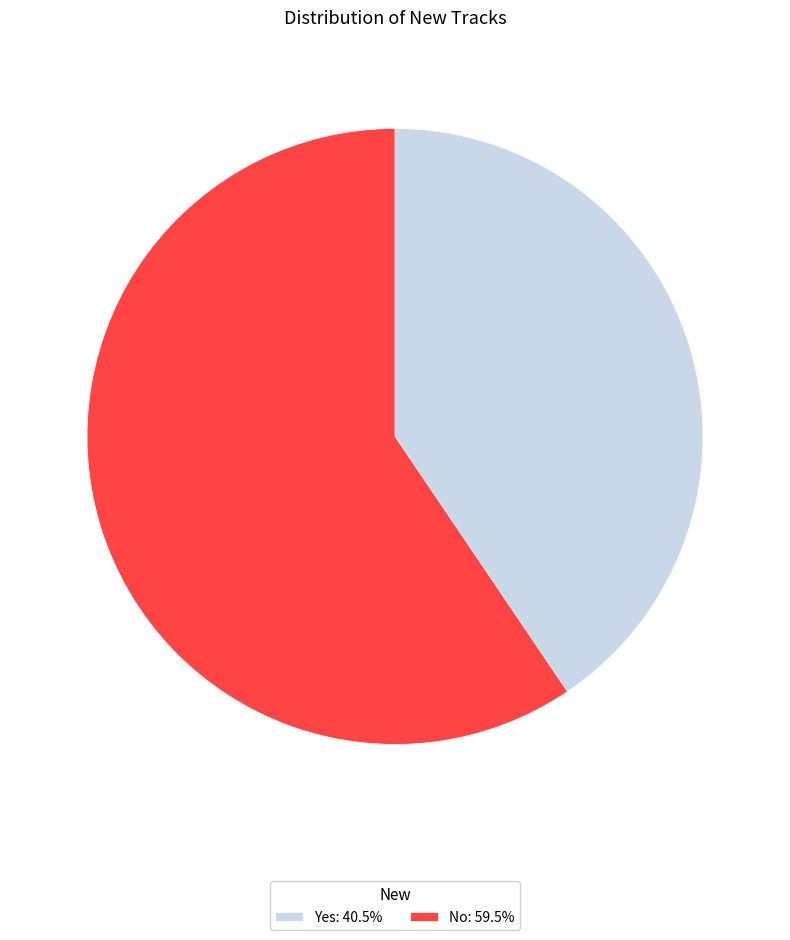

How many segments does this pie chart have?

2